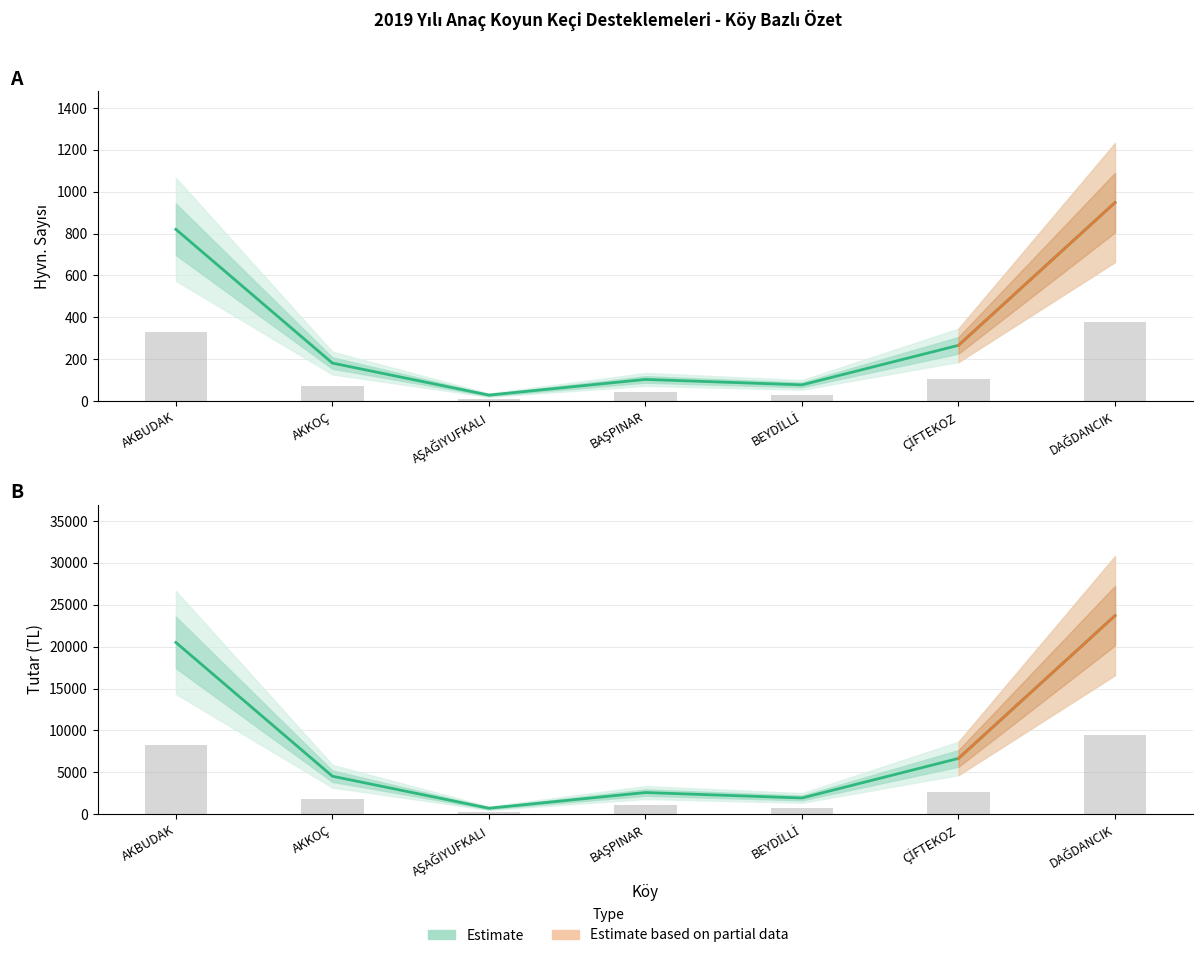

The Tutar series shows 27.0 at AKKOÇ. True or false?

False